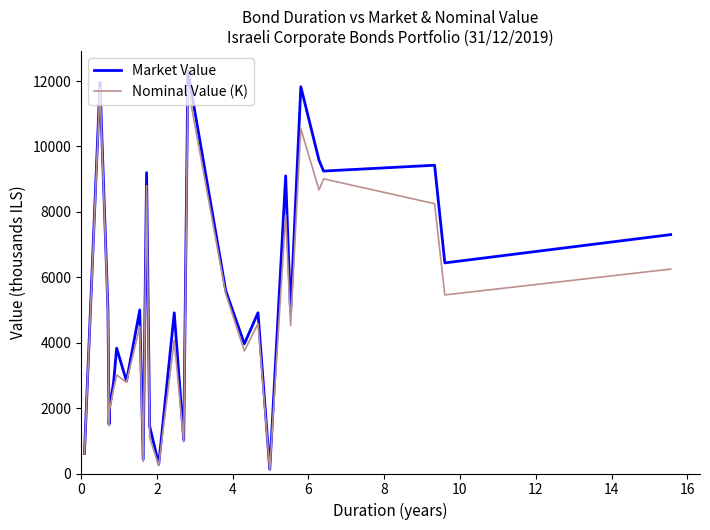

What is the highest value of the Market Value series?

12304.1